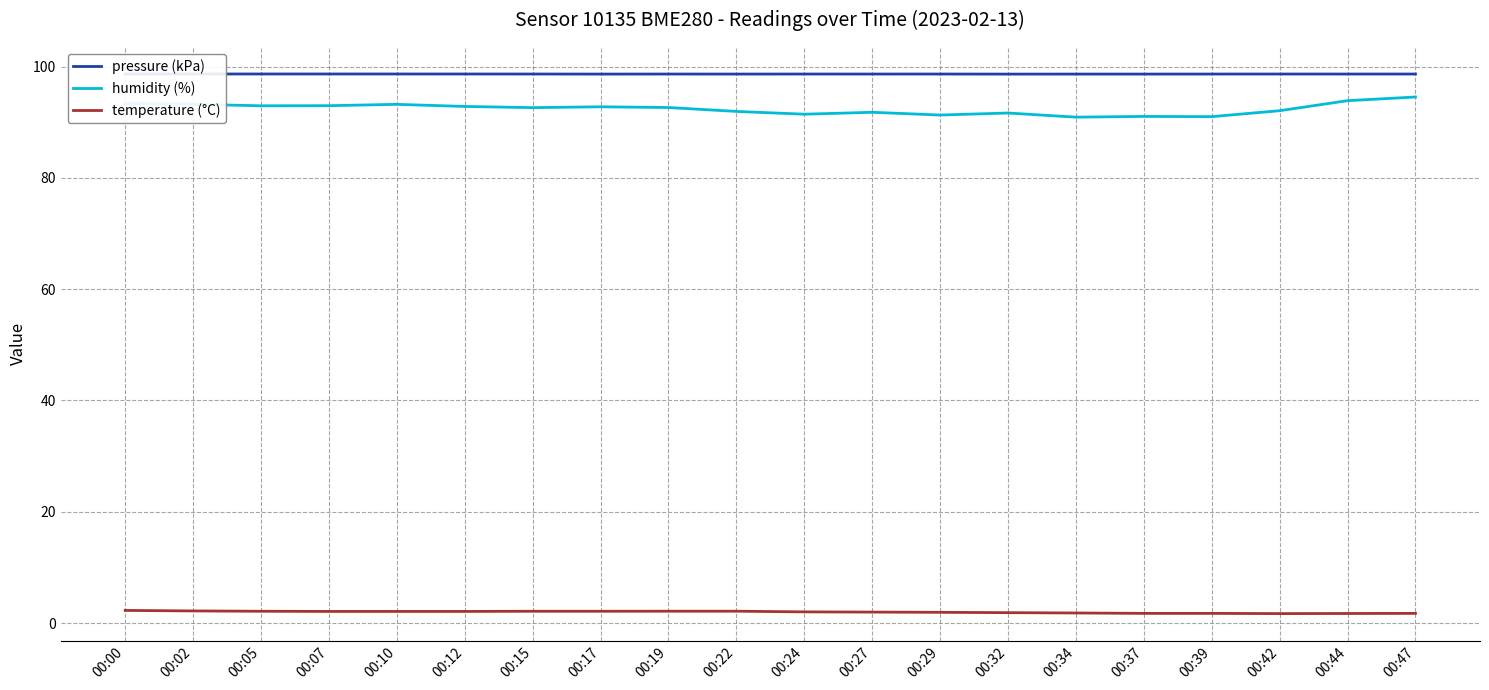

How many lines are shown in the chart?

3